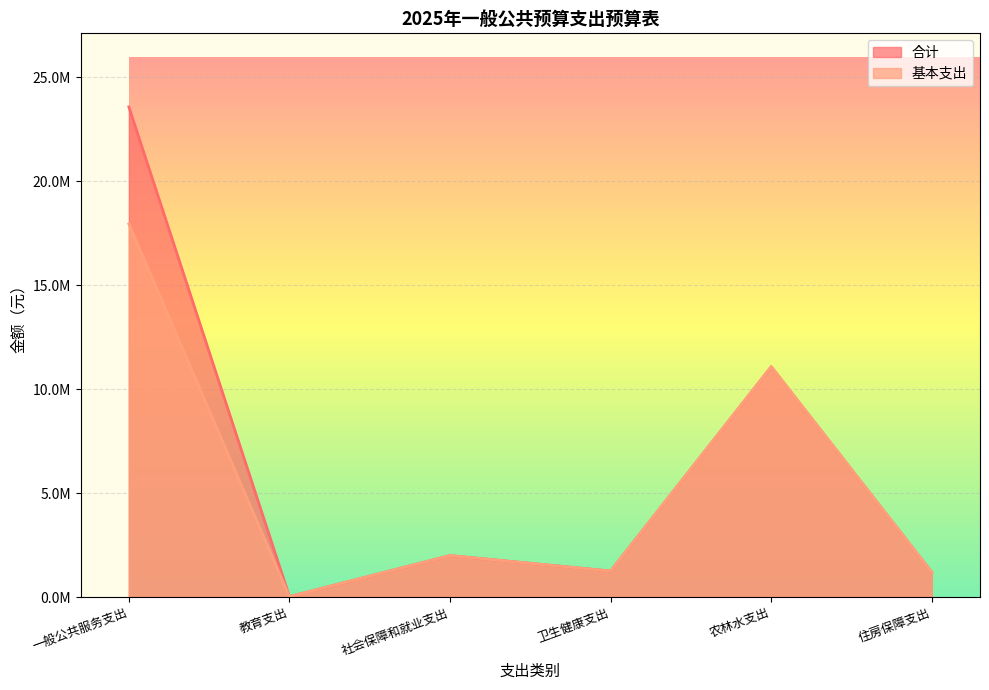

What is the average value of the 基本支出 series?

5577749.0